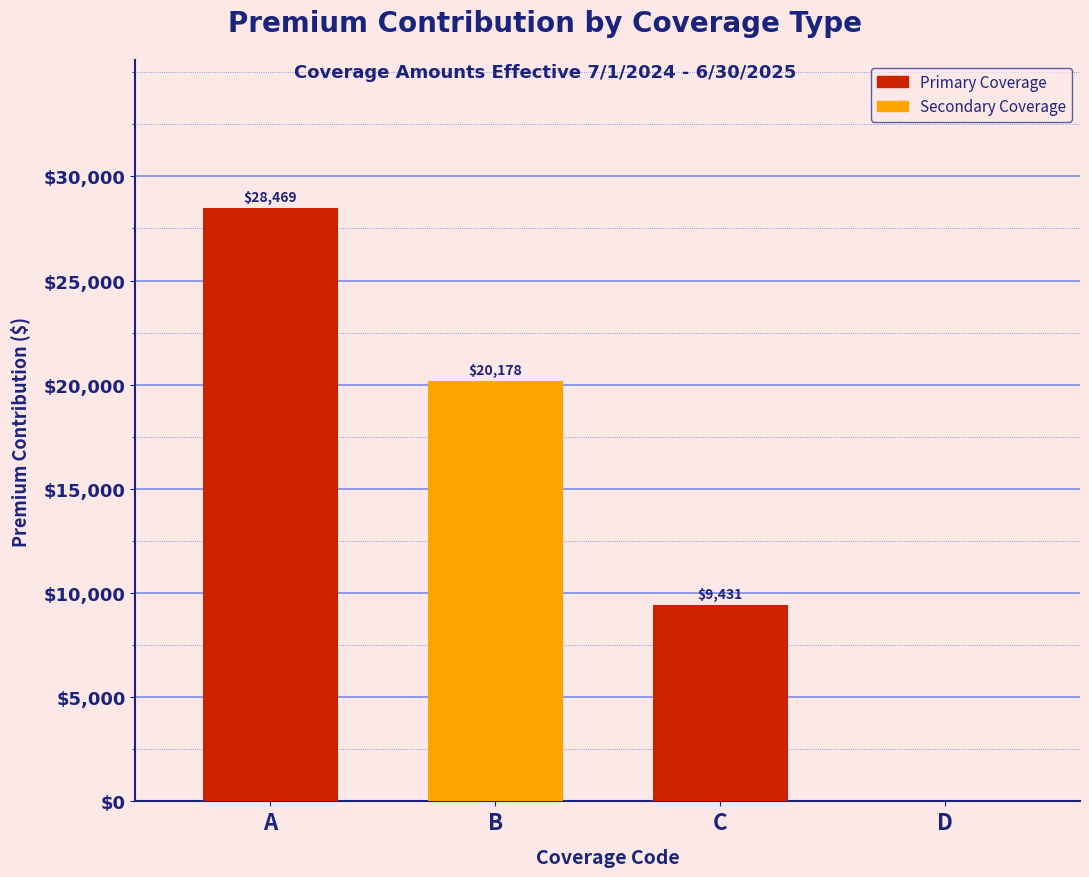

Reading left to right, transcribe all the data shown in this chart.

A=28469	B=20178	C=9431	D=0